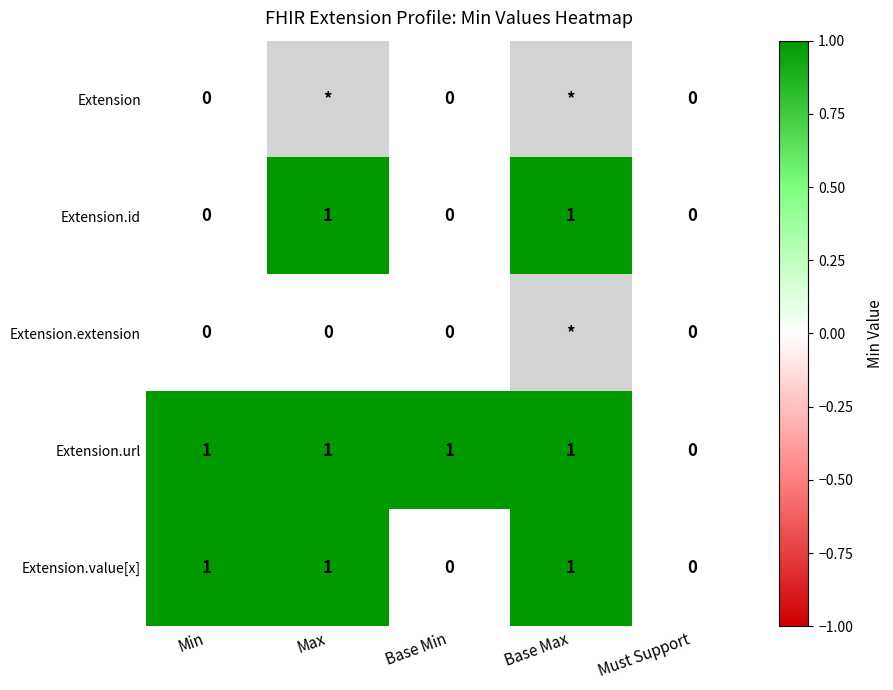

True or false: Extension.value[x] has a value of 0 at Max.

False